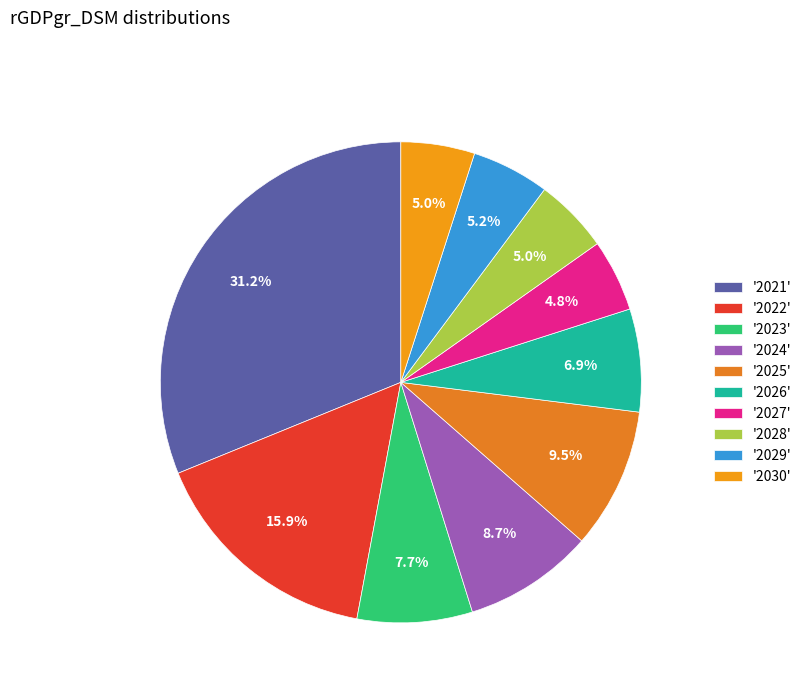

Rank the categories by value from highest to lowest.

2021, 2022, 2025, 2024, 2023, 2026, 2029, 2028, 2030, 2027